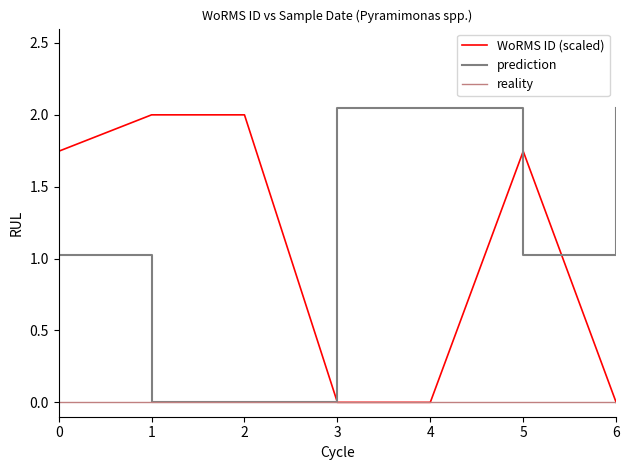

Is it true that WoRMS ID (scaled) equals 0.0 at 6?

True